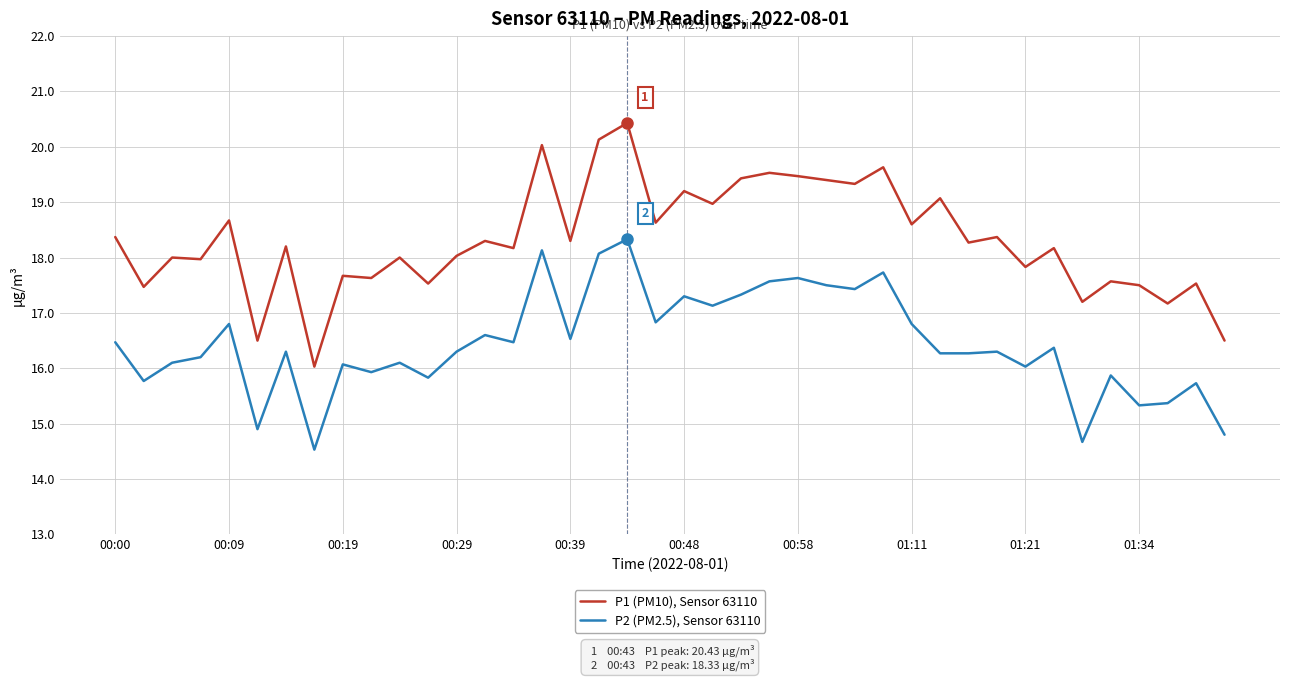

Rank the series by their maximum value, from lowest to highest.

P2 (PM2.5), Sensor 63110, P1 (PM10), Sensor 63110